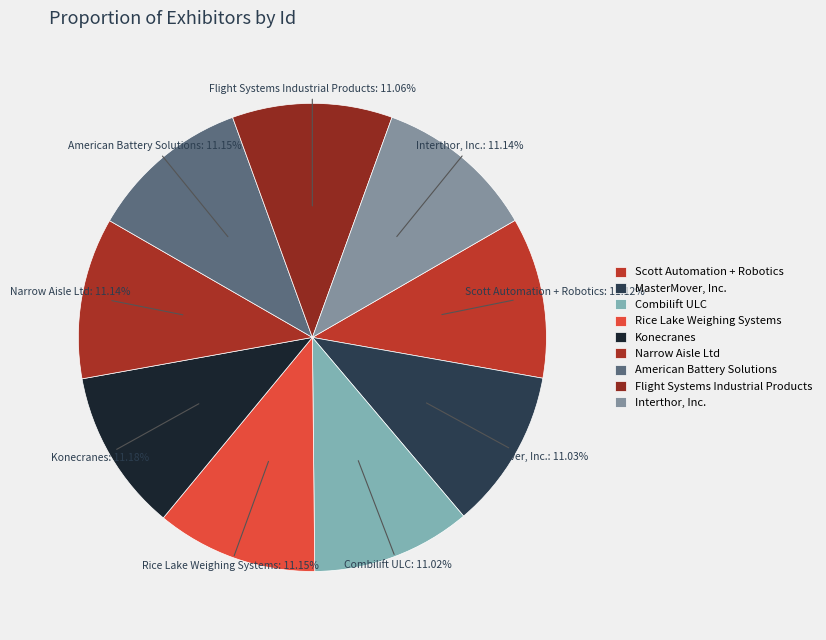

How many segments does this pie chart have?

9